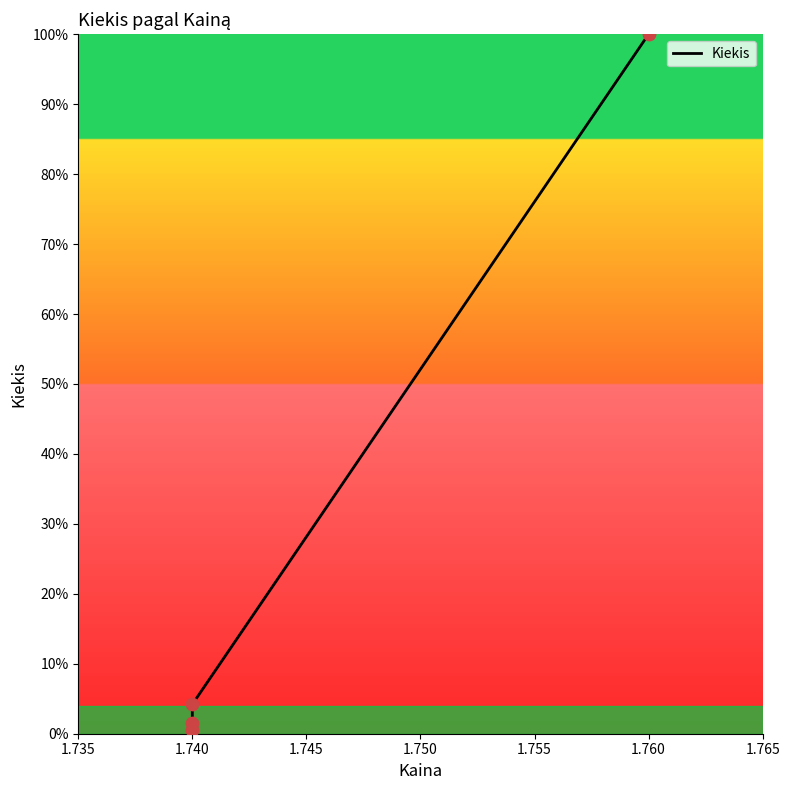

Which has a higher value, 1.740 or 1.740?

1.740